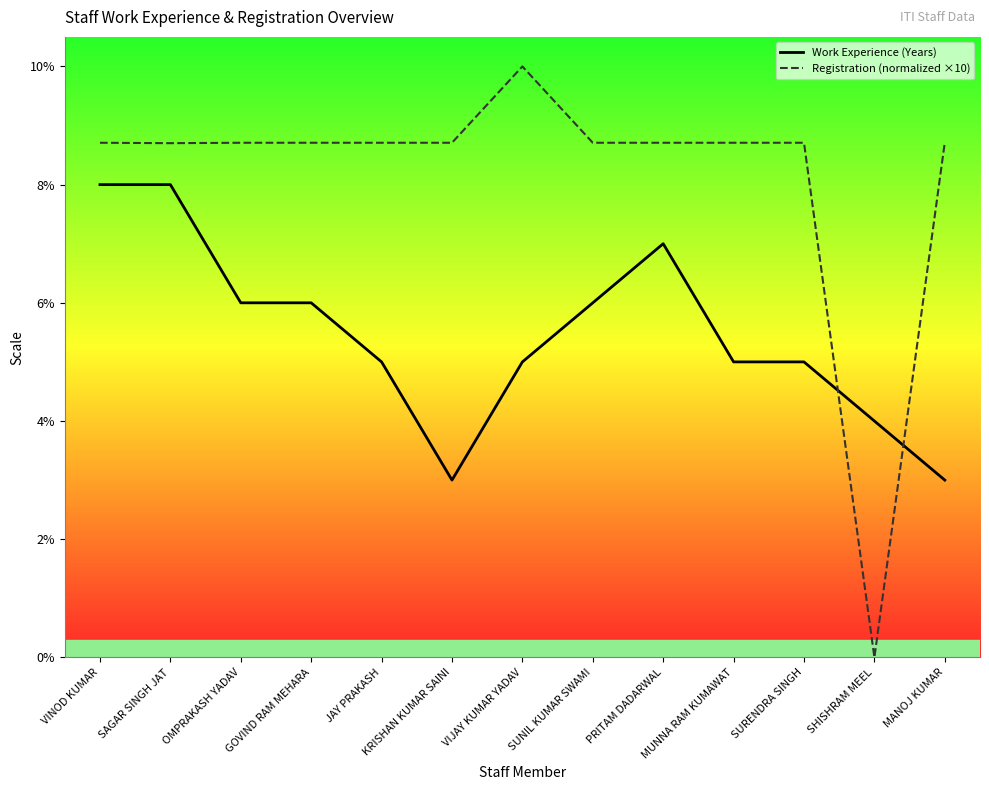

Where is Work Experience (Years) nearest to the value 5?

JAY PRAKASH